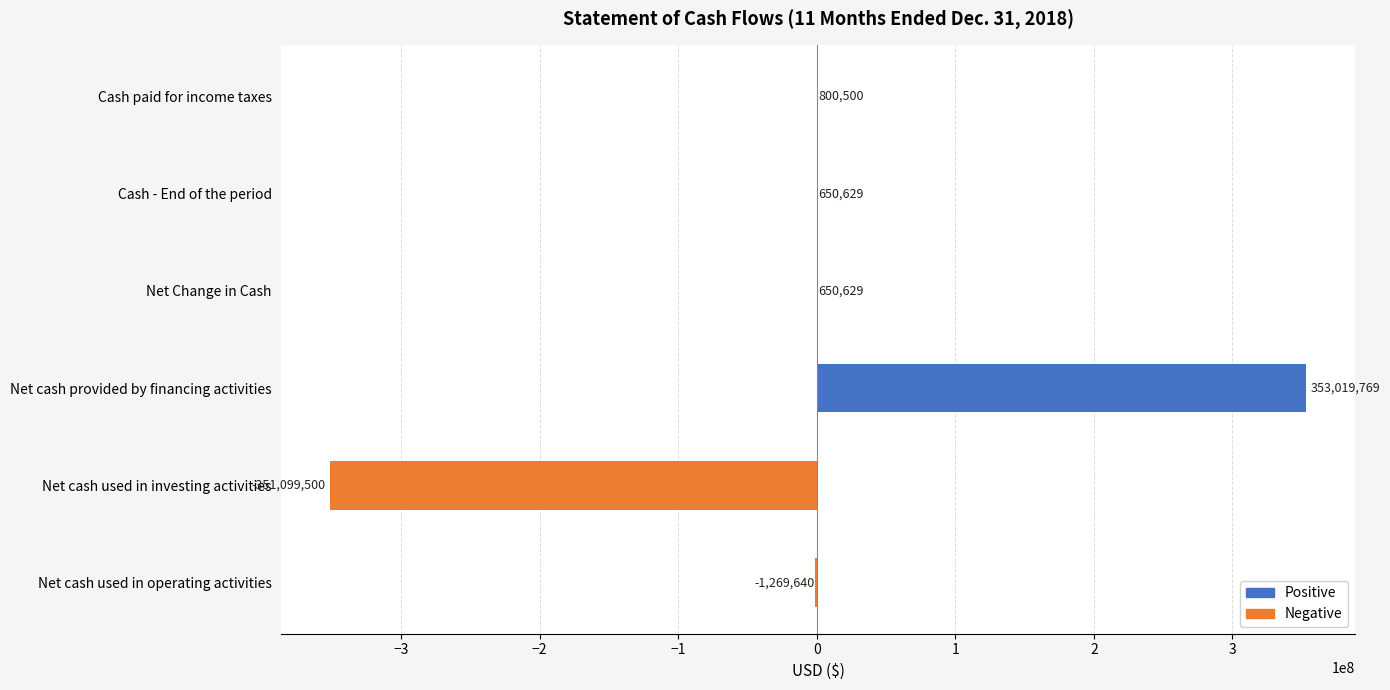

The chart shows a value of 574448210 at Net cash provided by financing activities. True or false?

False